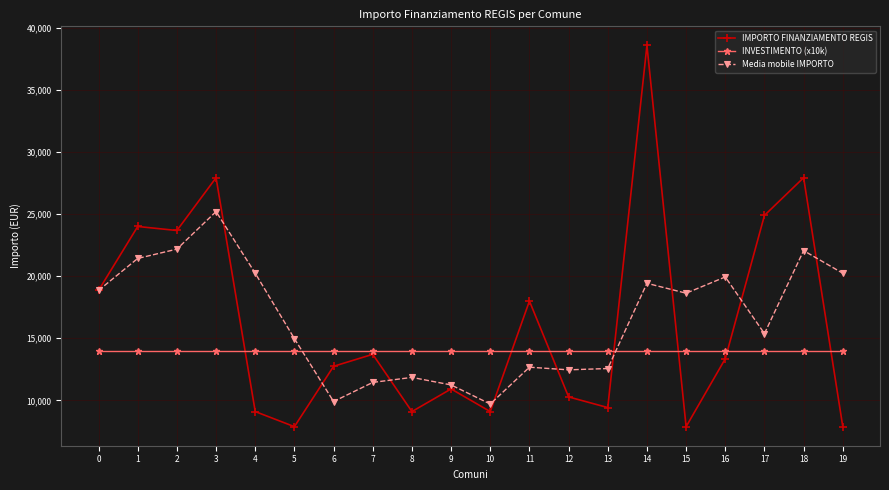

What are all the series names shown in the legend?

IMPORTO FINANZIAMENTO REGIS, INVESTIMENTO (x10k), Media mobile IMPORTO